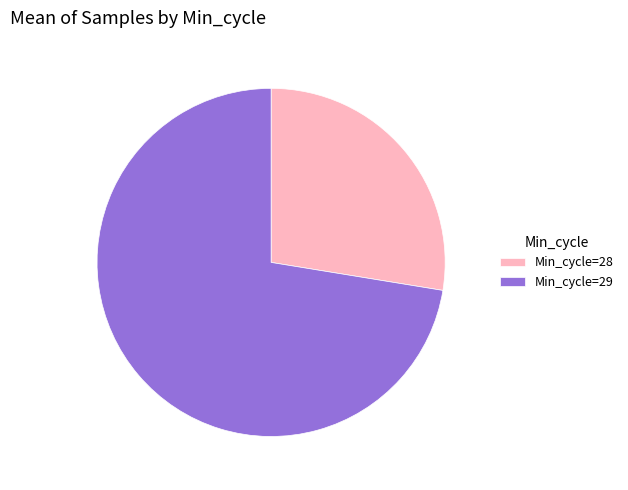

Is there a majority slice in this chart?

Yes